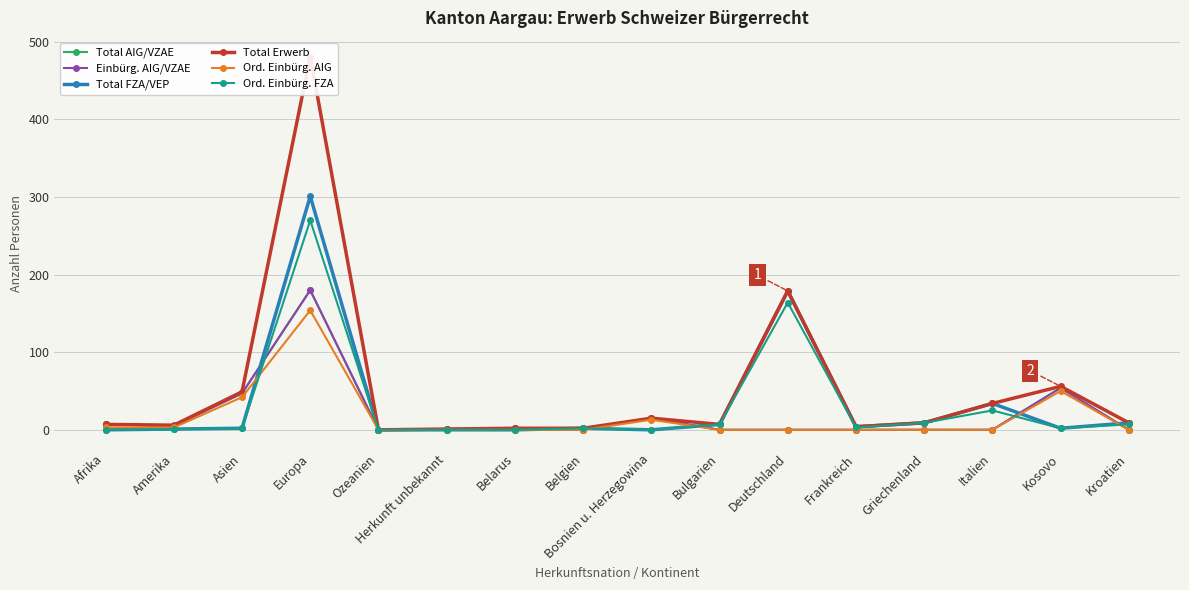

How many intersections are there between Total FZA/VEP and Ord. Einbürg. AIG?

5